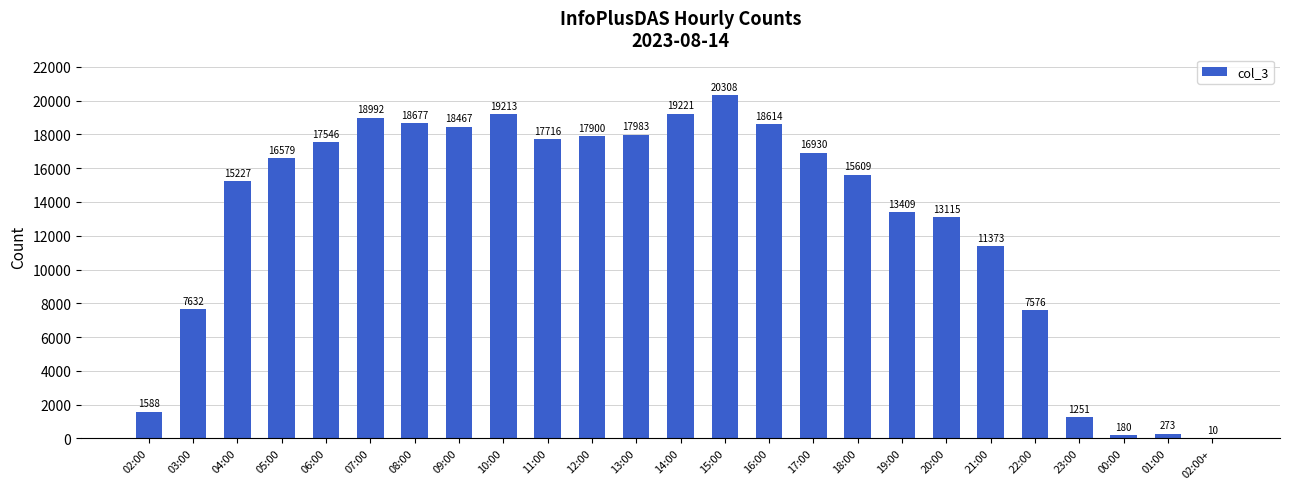

Reading right to left, extract all data points from this chart.

02:00+=10	01:00=273	00:00=180	23:00=1251	22:00=7576	21:00=11373	20:00=13115	19:00=13409	18:00=15609	17:00=16930	16:00=18614	15:00=20308	14:00=19221	13:00=17983	12:00=17900	11:00=17716	10:00=19213	09:00=18467	08:00=18677	07:00=18992	06:00=17546	05:00=16579	04:00=15227	03:00=7632	02:00=1588